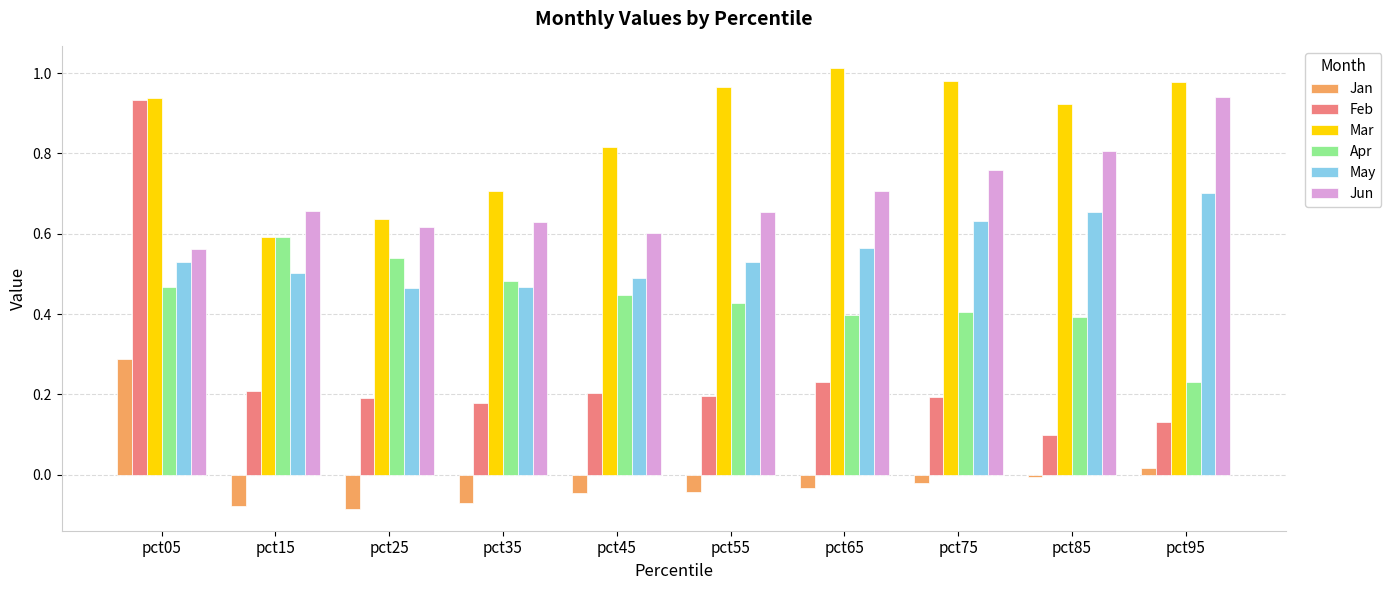

What is the highest value of the Jan series?

0.3